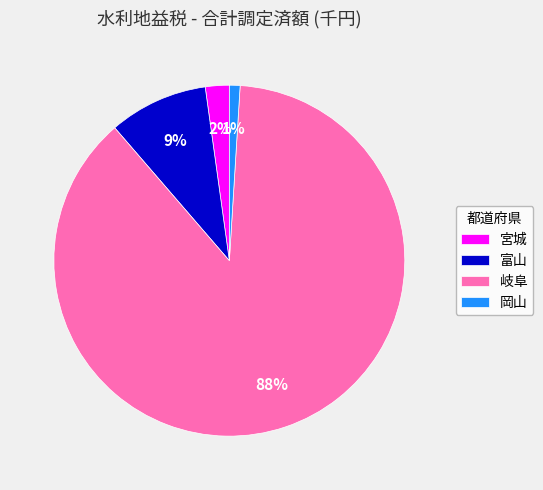

To the nearest percent, what is the difference between the largest and smallest slice percentages?

87%